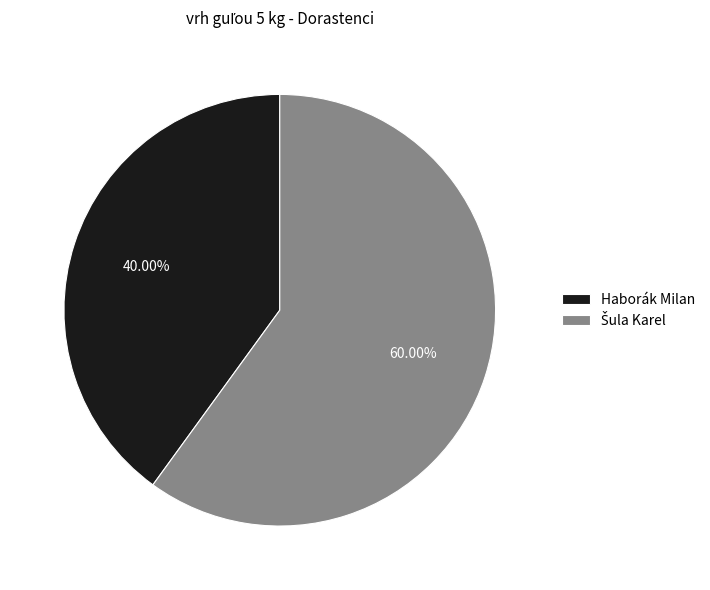

To the nearest percent, what portion does Haborák Milan represent?

40%